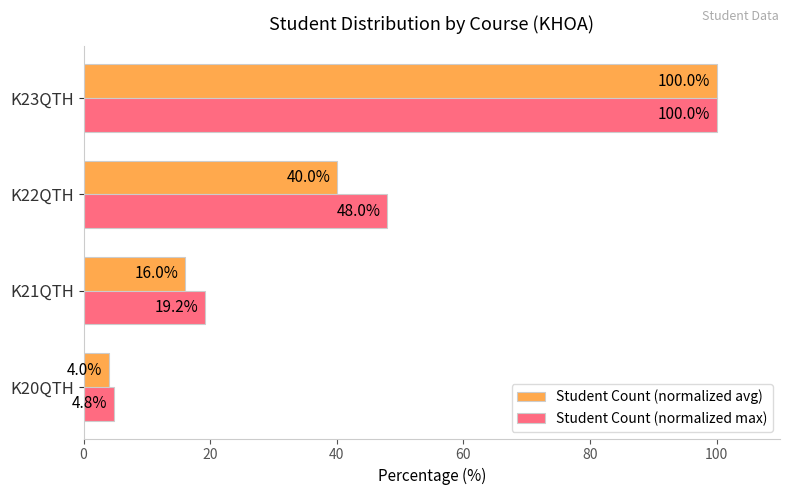

Where is Student Count (normalized avg) nearest to the value 52?

K22QTH